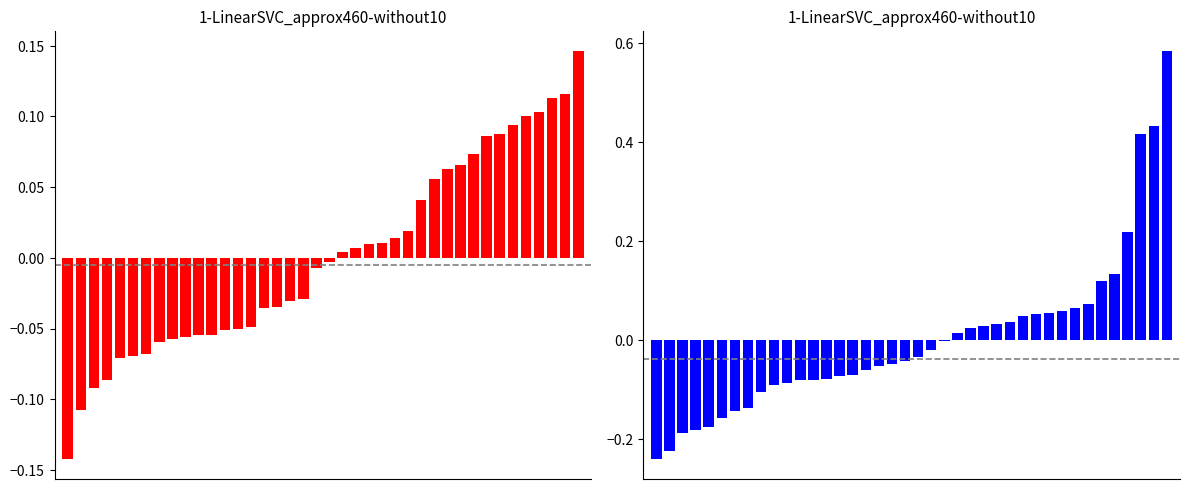

Which has a higher value, 38 or 26?

38